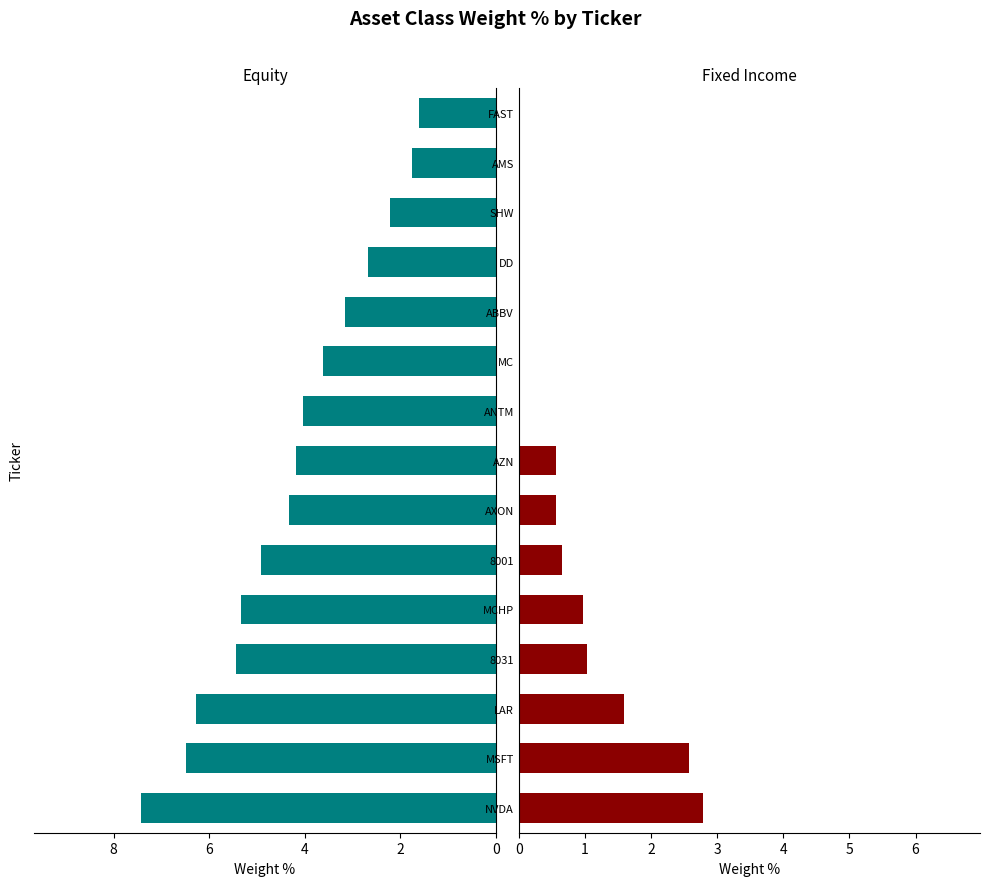

Rank the series by their maximum value, from lowest to highest.

Fixed Income, Equity